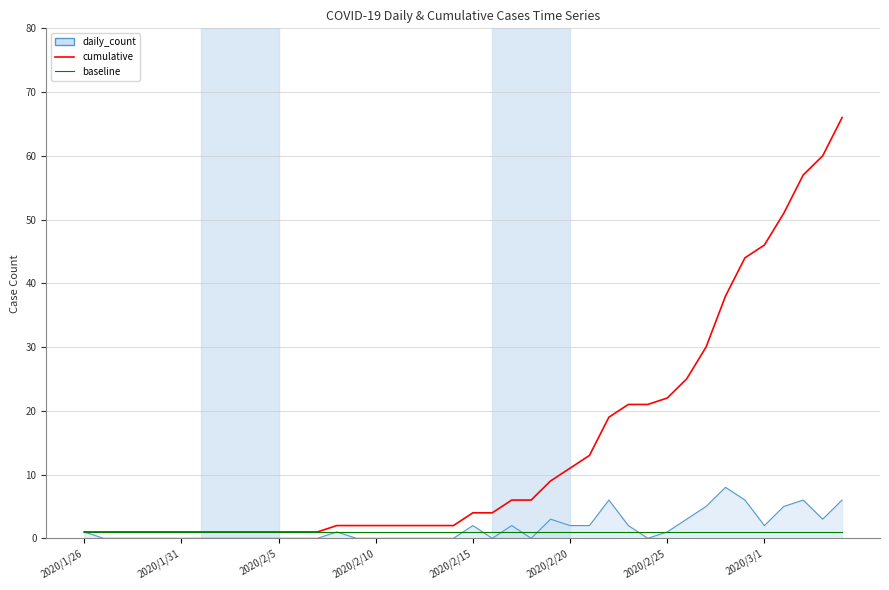

What are all the series names shown in the legend?

daily_count, cumulative, baseline